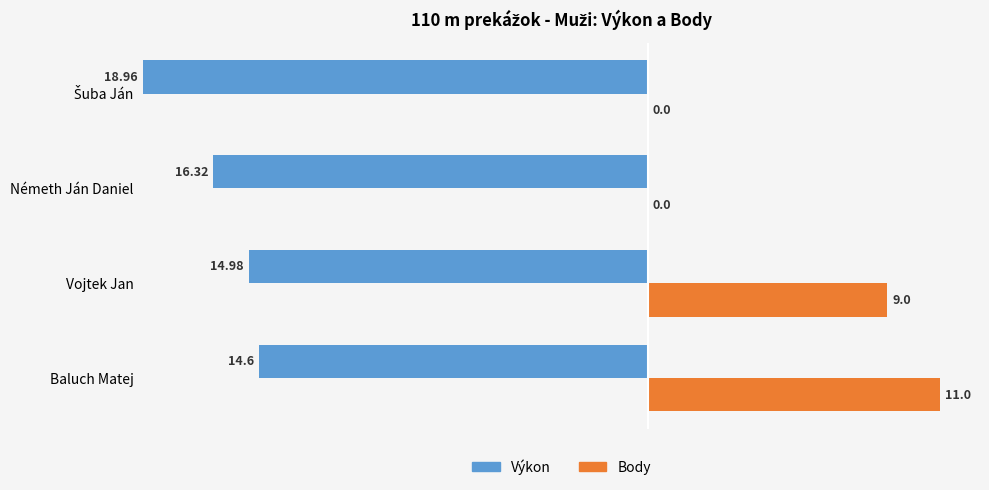

Reading left to right, transcribe all the data shown in this chart.

Výkon: 14.6	15.0	16.3	19.0
Body: 11.0	9.0	0.0	0.0